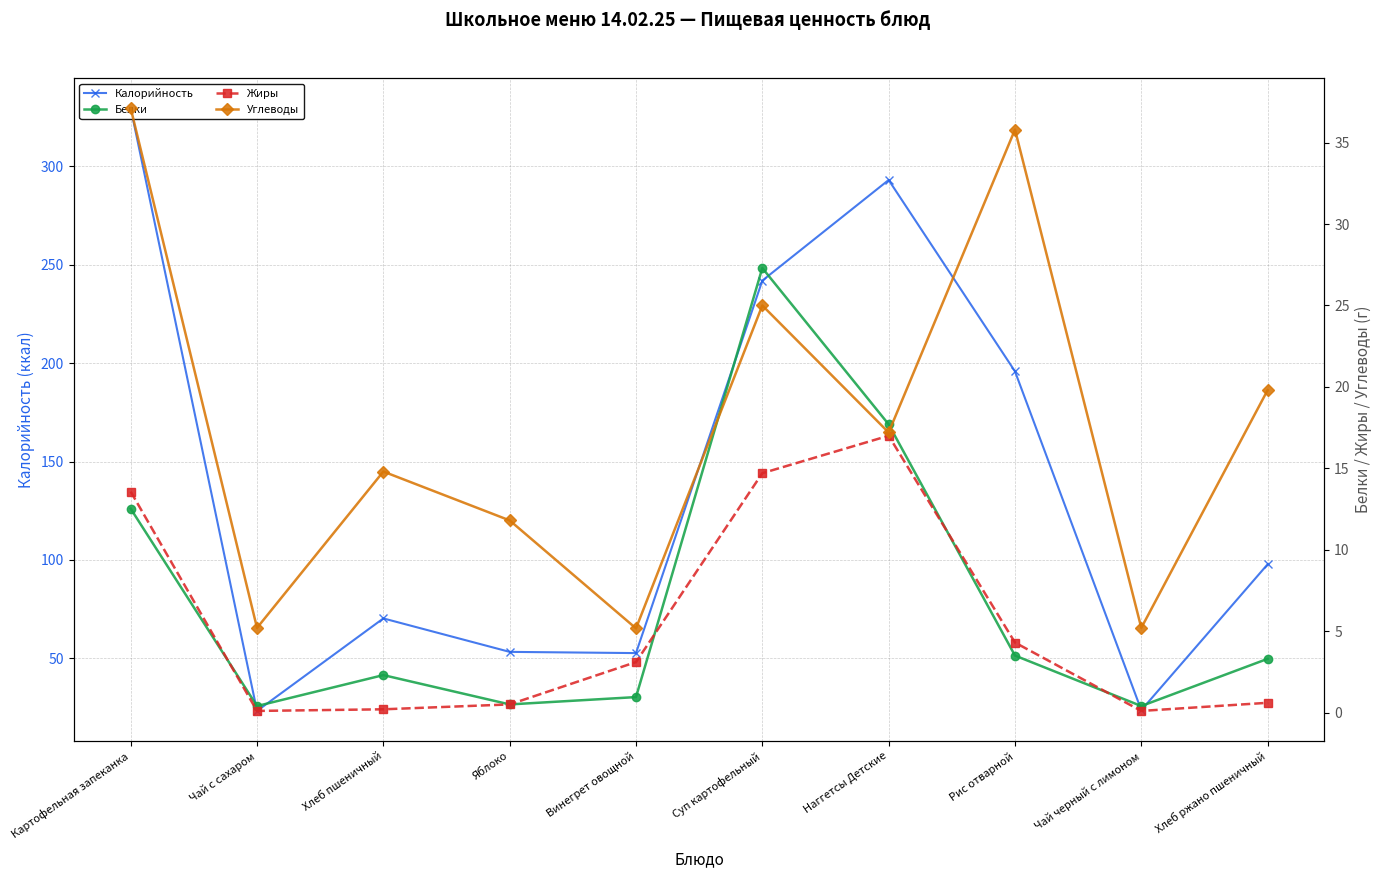

List the series in order of their peak value, lowest first.

Жиры, Белки, Углеводы, Калорийность